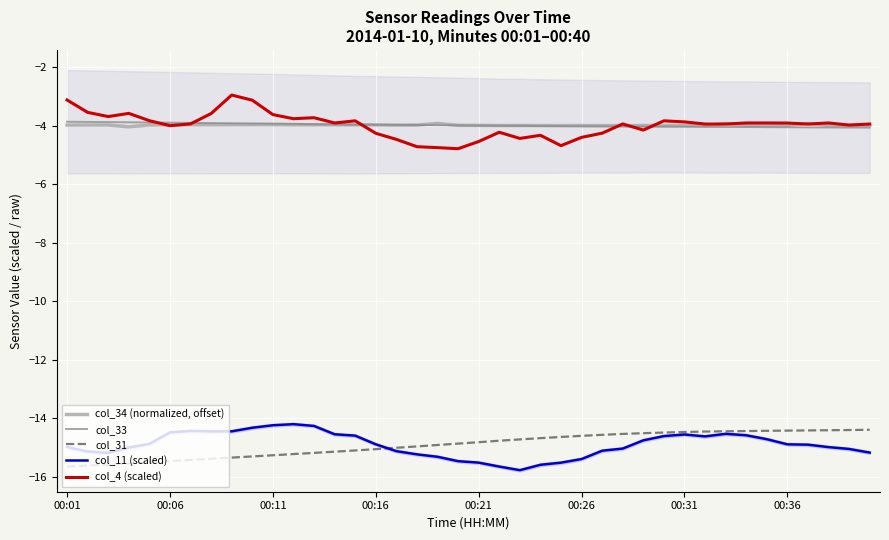

Is the value of col_4 (scaled) at 00:31 greater than the value of col_34 (normalized, offset) at 00:36?

Yes